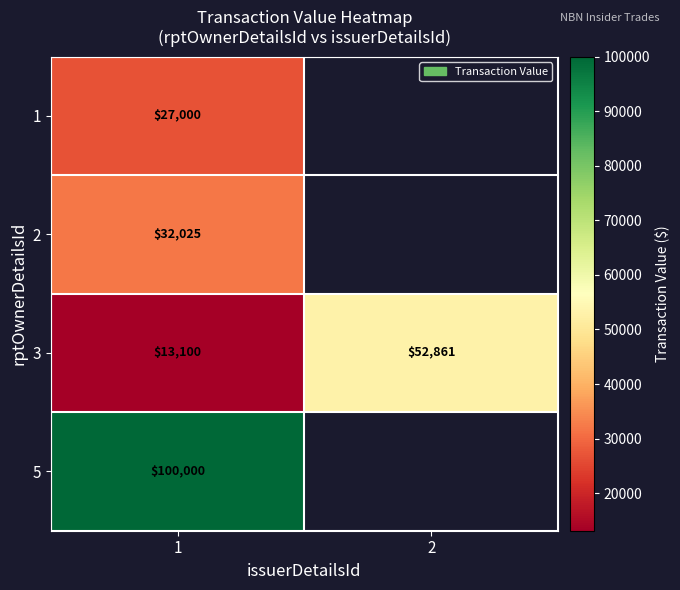

The value of 2 at 1 is 16433. True or false?

False